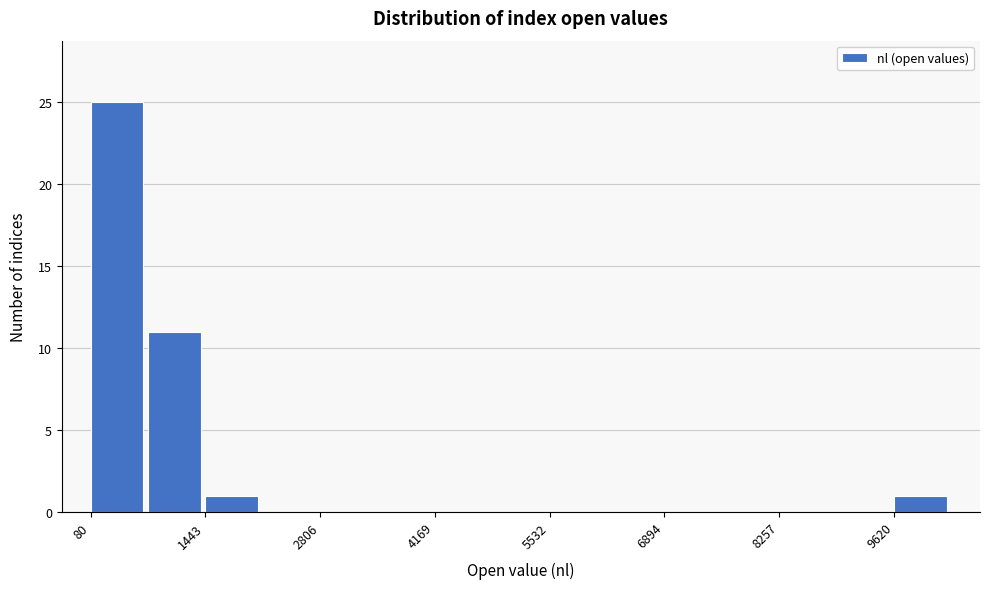

Around what value on the x-axis is the tallest bar? Give the approximate position of its centre, as read against the axis.

400